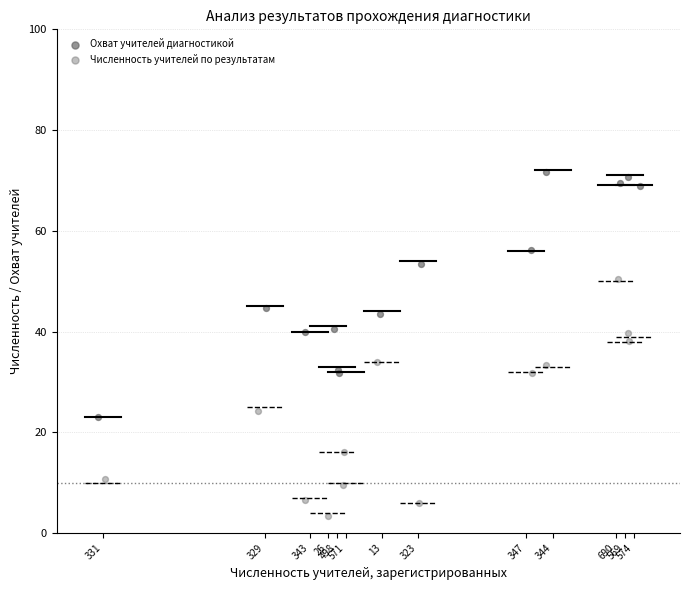

Which series reaches the maximum Y coordinate?

Охват учителей диагностикой